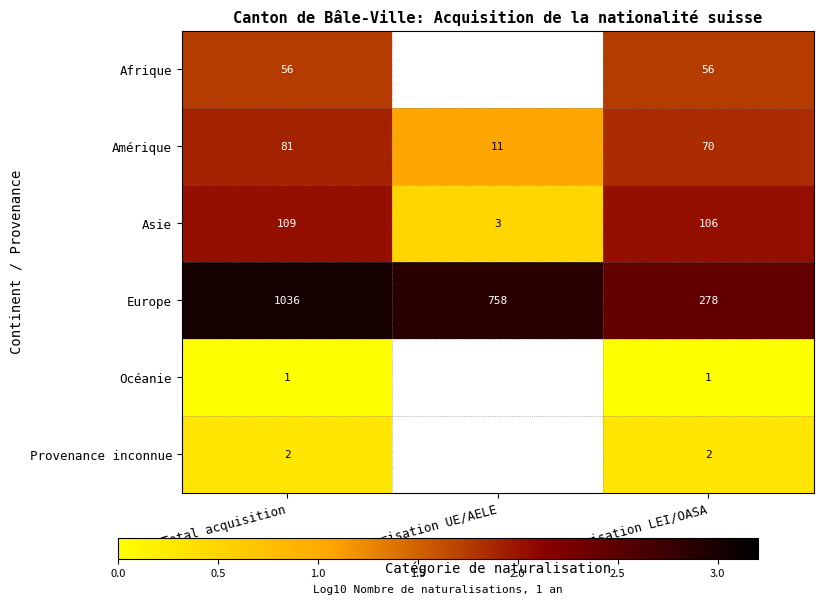

Which series changed the most between Total acquisition and Autorisation LEI/OASA?

Europe